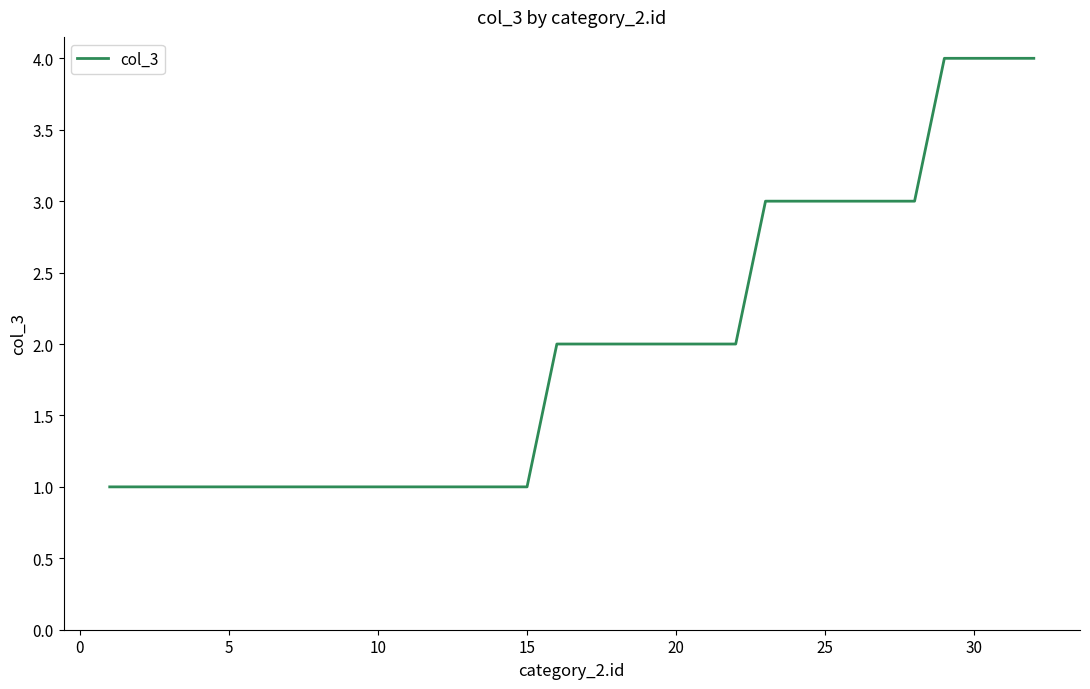

What is the greatest value displayed?

4